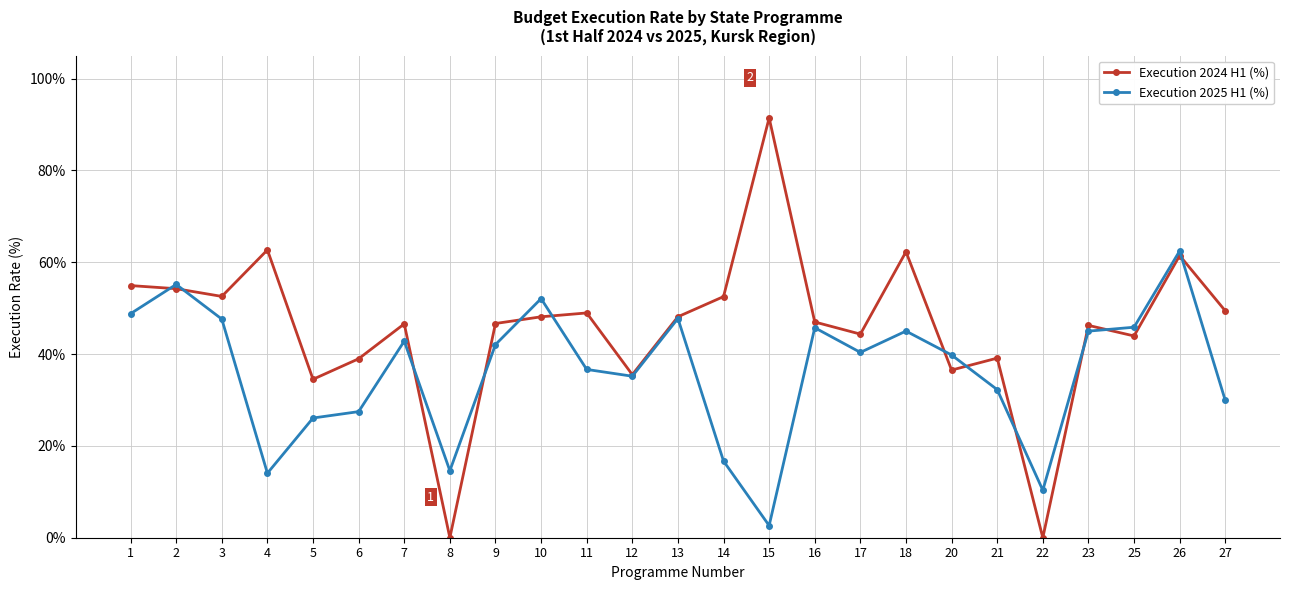

At which category is the sum across all series the highest?

26